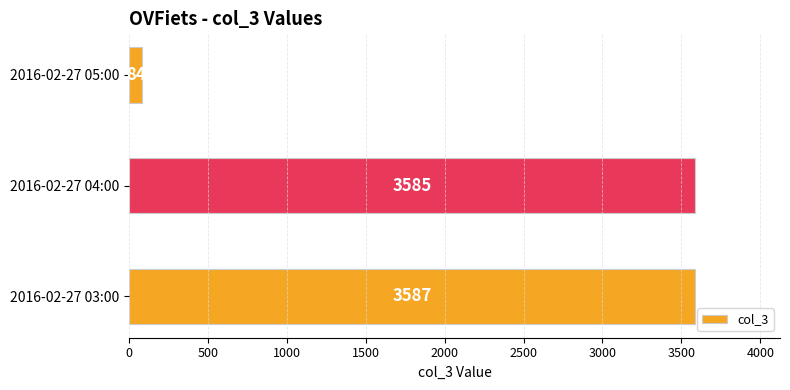

What is the greatest value displayed?

3587